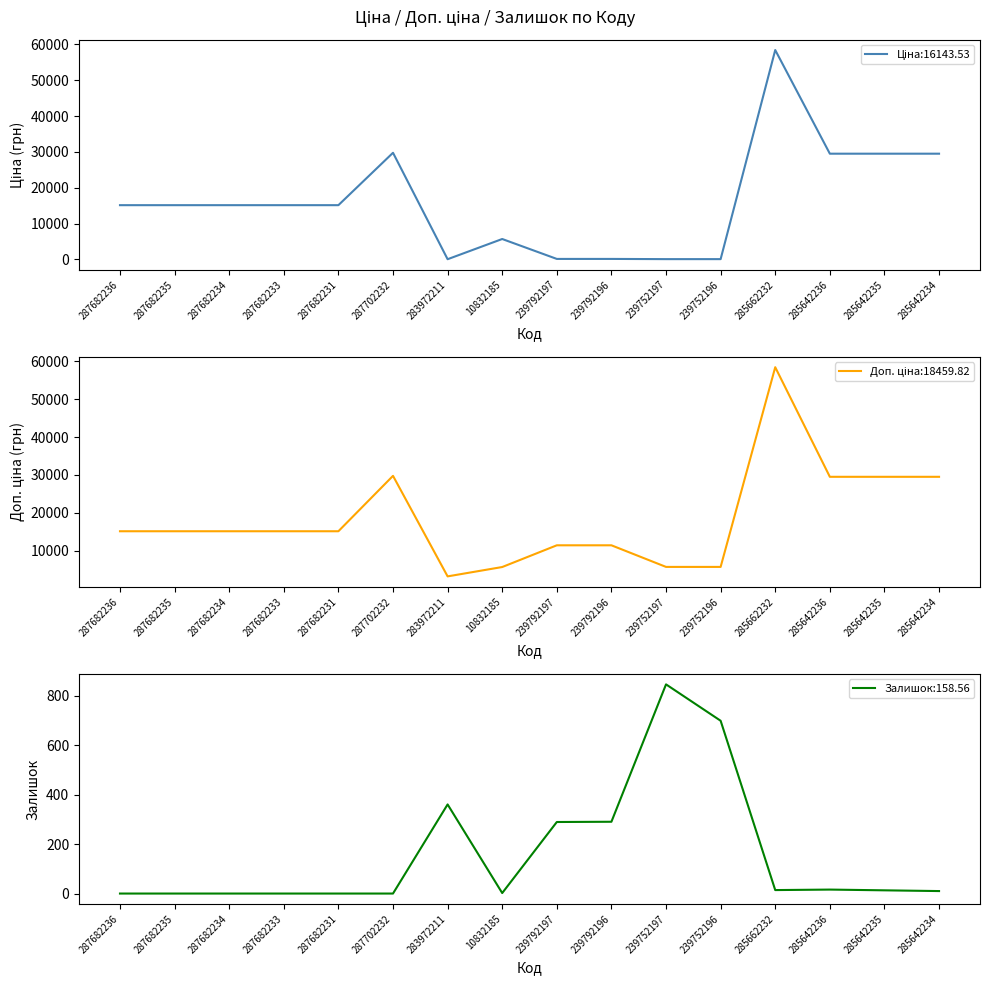

Between 10832185 and 239792196, which series saw the biggest shift?

Доп. ціна